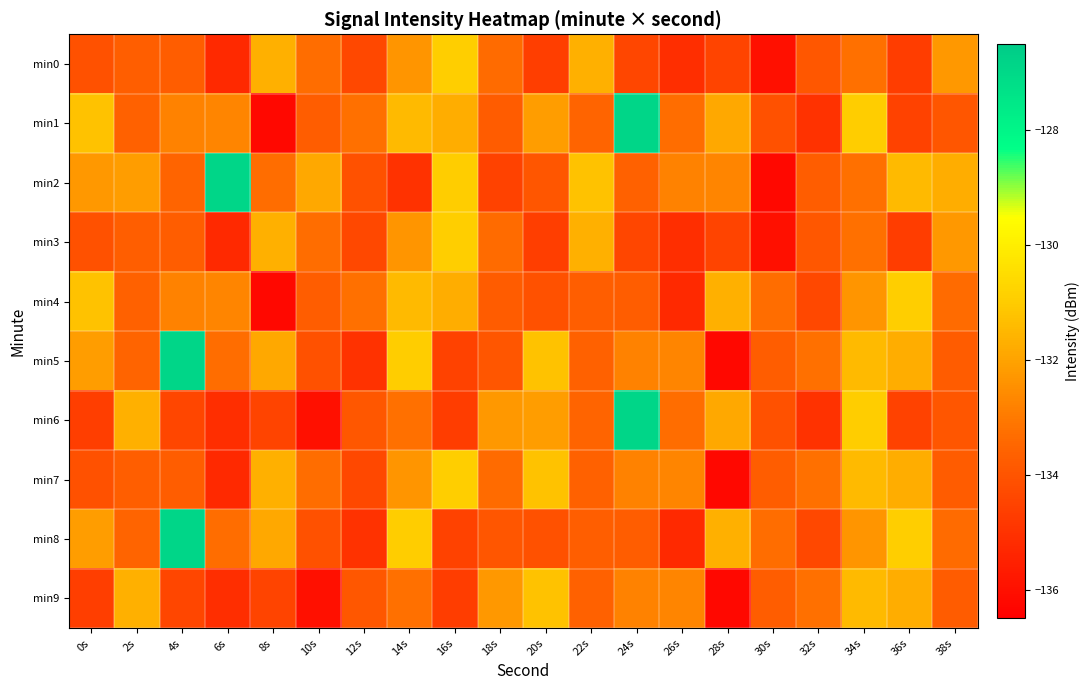

At 8s, list the series in order from smallest to largest.

min1, min4, min6, min9, min2, min5, min8, min0, min3, min7